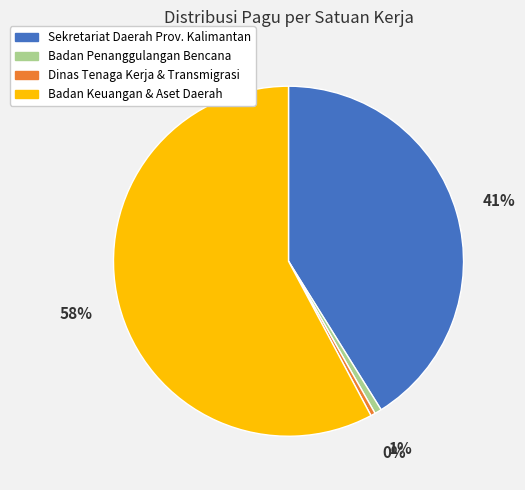

To the nearest percent, what is the average slice percentage?

25%